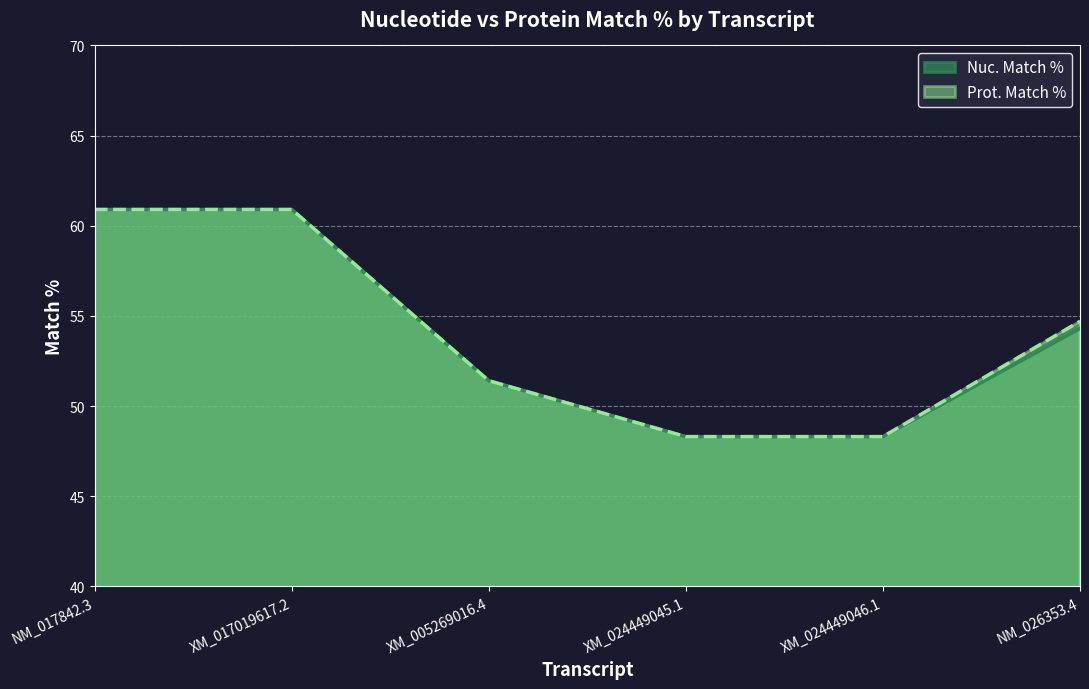

List the series in order of their overall mean, highest first.

Prot. Match %, Nuc. Match %